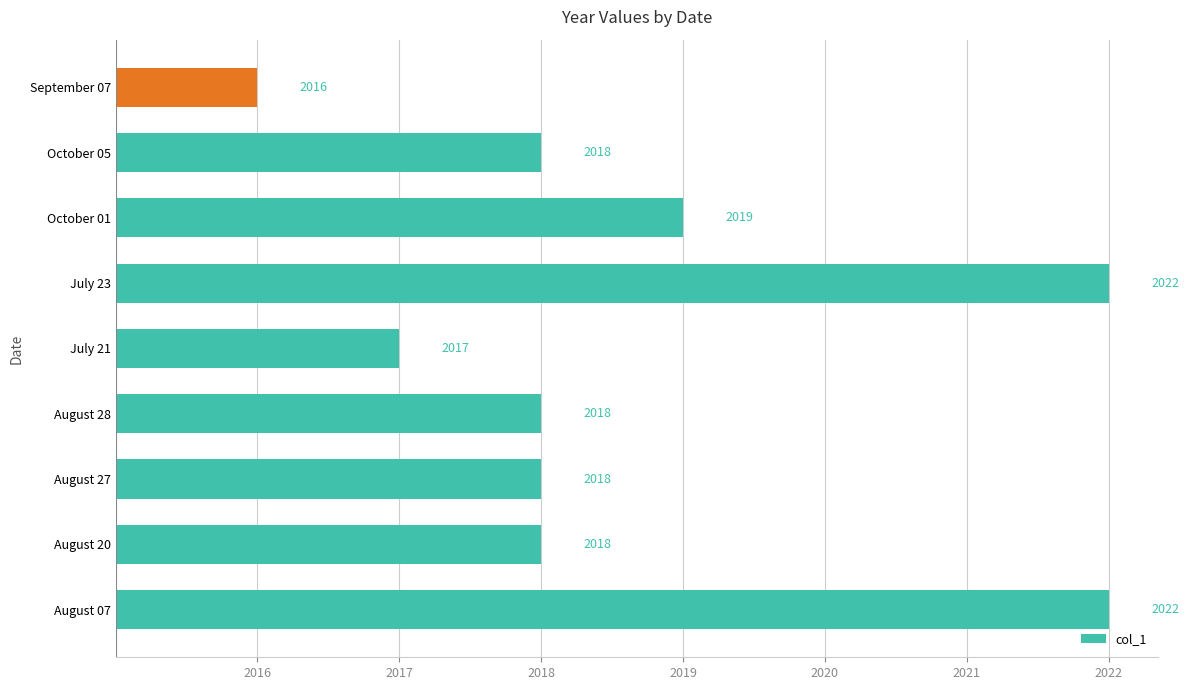

What is the difference between the maximum and minimum values?

6